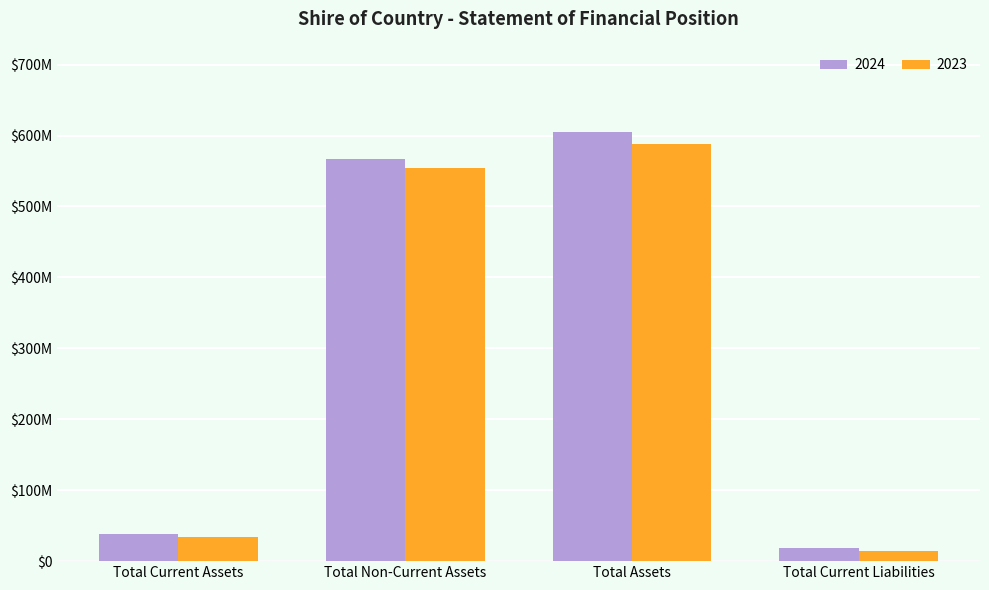

Which category has the highest value in the 2023 series?

Total Assets